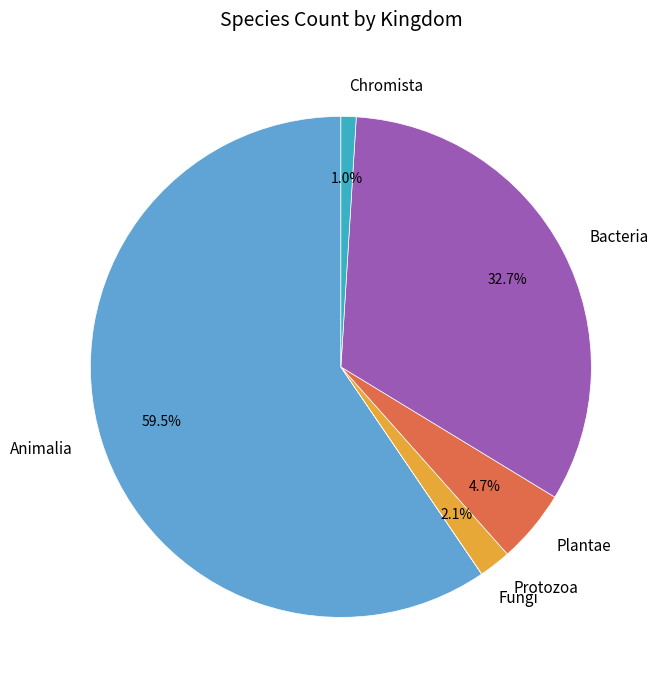

Do Plantae and Chromista together represent more than half of the pie?

No